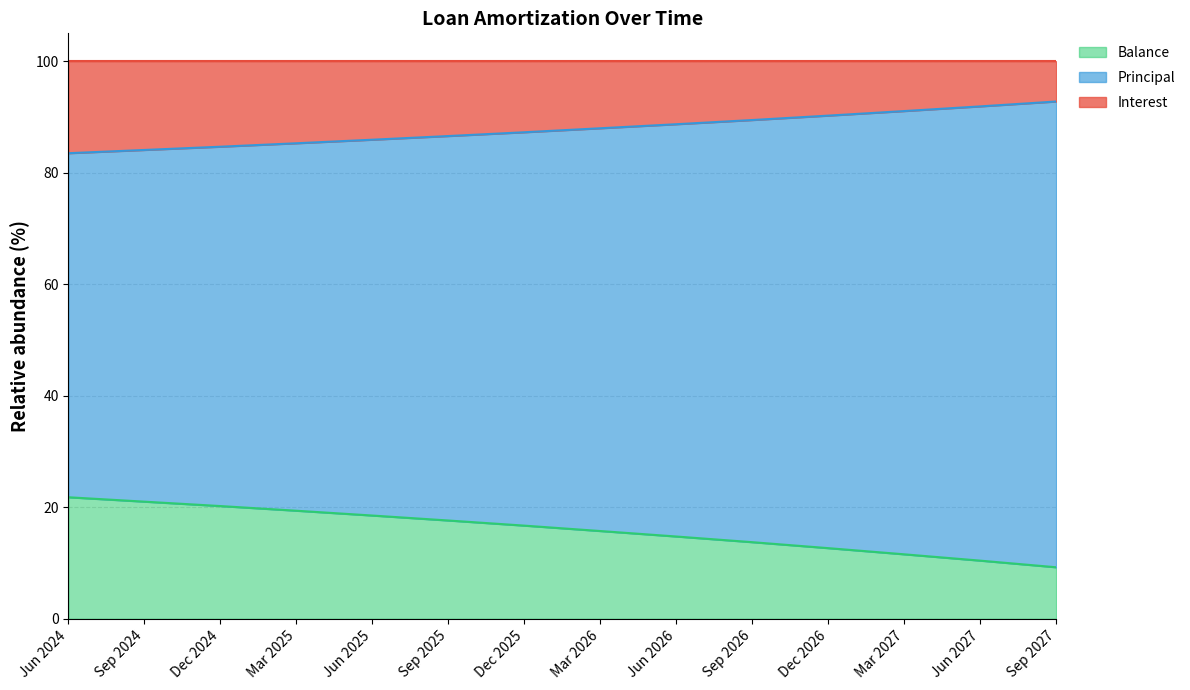

How many lines are shown in the chart?

3